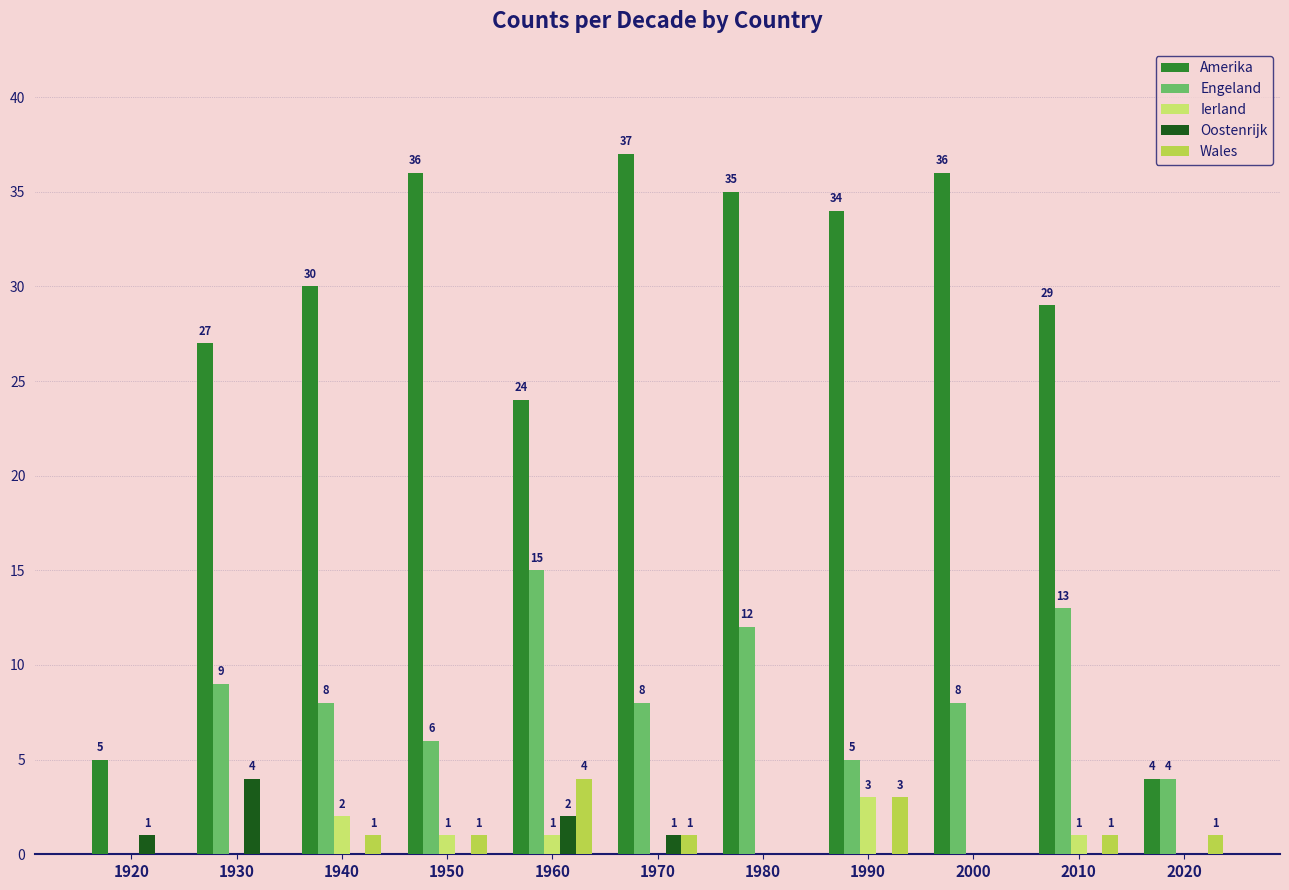

What is the difference between the Oostenrijk values at 2020 and 1930?

4